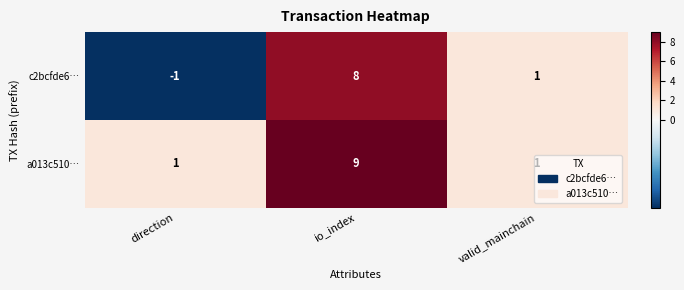

Rank the series by their maximum value, from highest to lowest.

a013c510…, c2bcfde6…